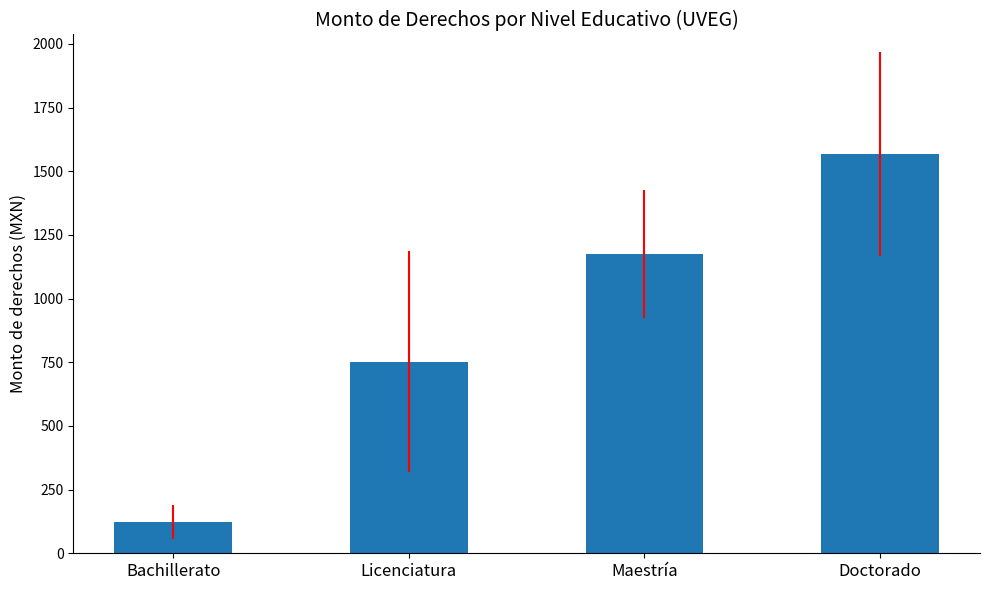

What is the average value?

904.2